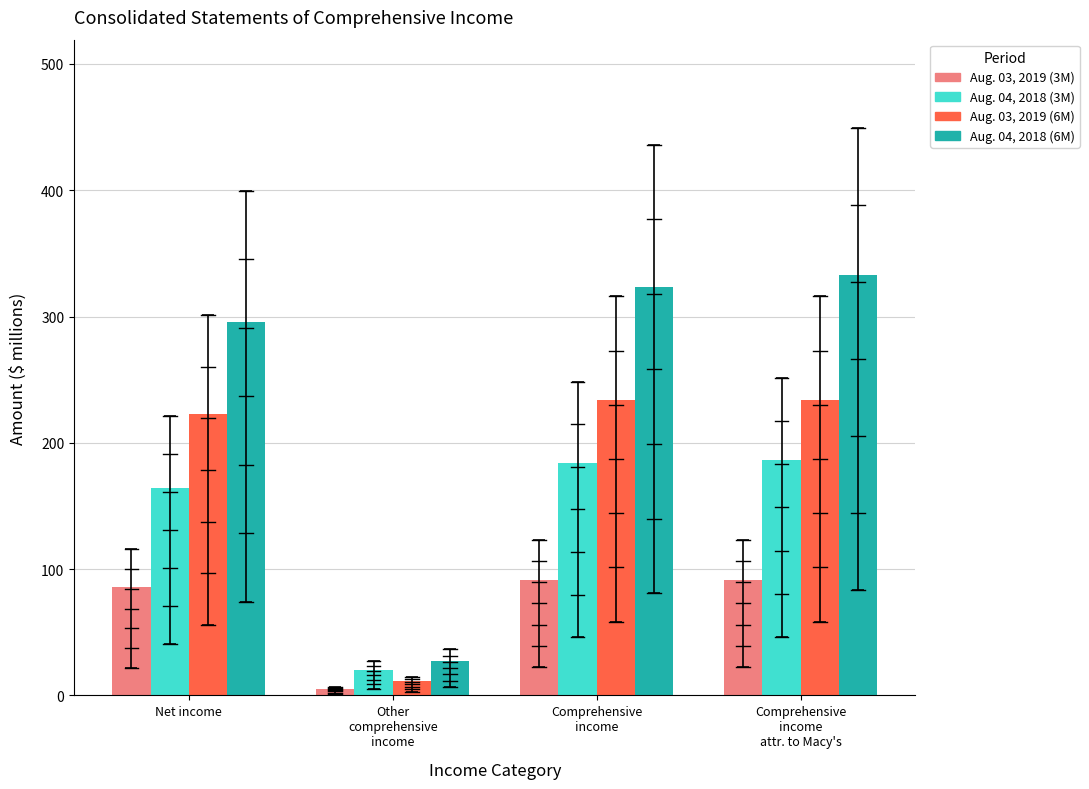

How many series are shown in this chart?

4